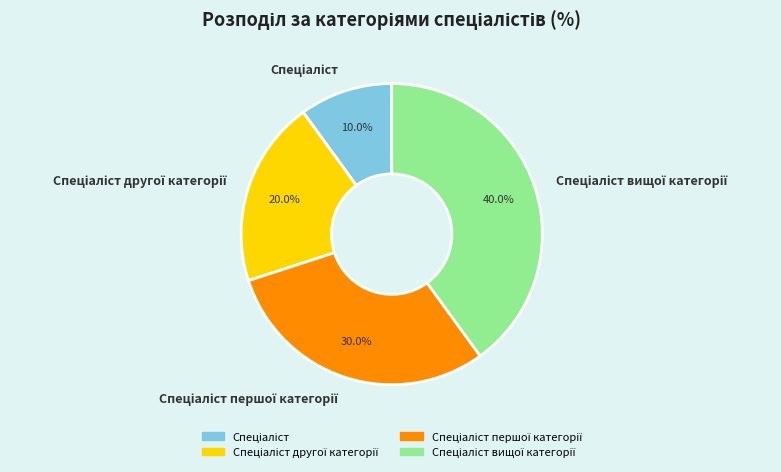

Is there any slice that represents more than half of the pie?

No